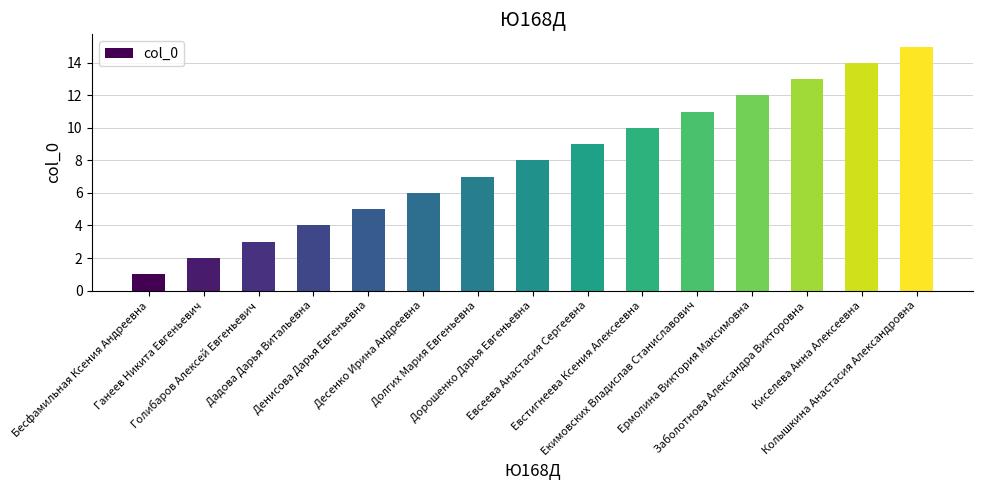

Where is the data nearest to the value 8?

Дорошенко Дарья Евгеньевна